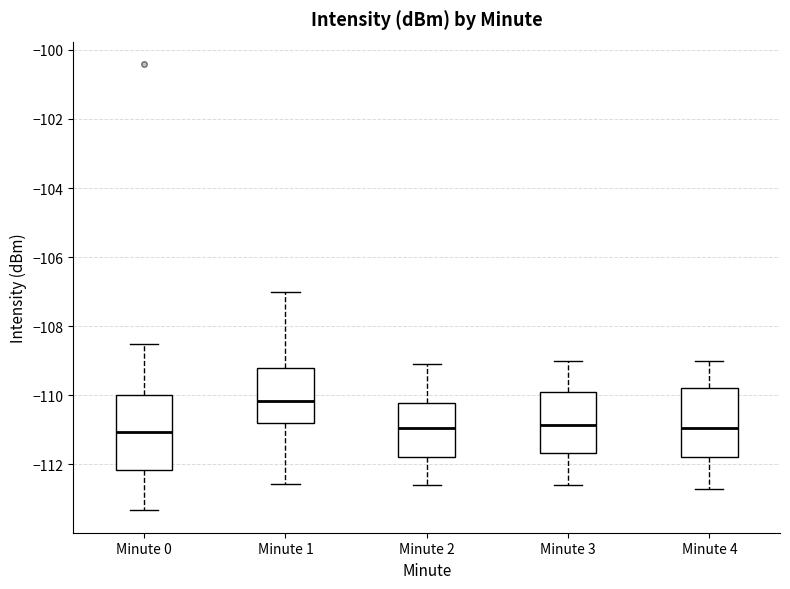

Reading left to right, read every box against the y-axis: the position of its median line, the range the box covers, and the ends of its whiskers. The values are not printed on the chart, so give them approximately, as read against the axis.

Minute 0: median -111.0, box -112.2 to -110.0, whiskers -113.4 to -108.6
Minute 1: median -110.2, box -110.8 to -109.2, whiskers -112.6 to -107.0
Minute 2: median -111.0, box -111.8 to -110.2, whiskers -112.6 to -109.0
Minute 3: median -110.8, box -111.6 to -109.8, whiskers -112.6 to -109.0
Minute 4: median -111.0, box -111.8 to -109.8, whiskers -112.6 to -109.0